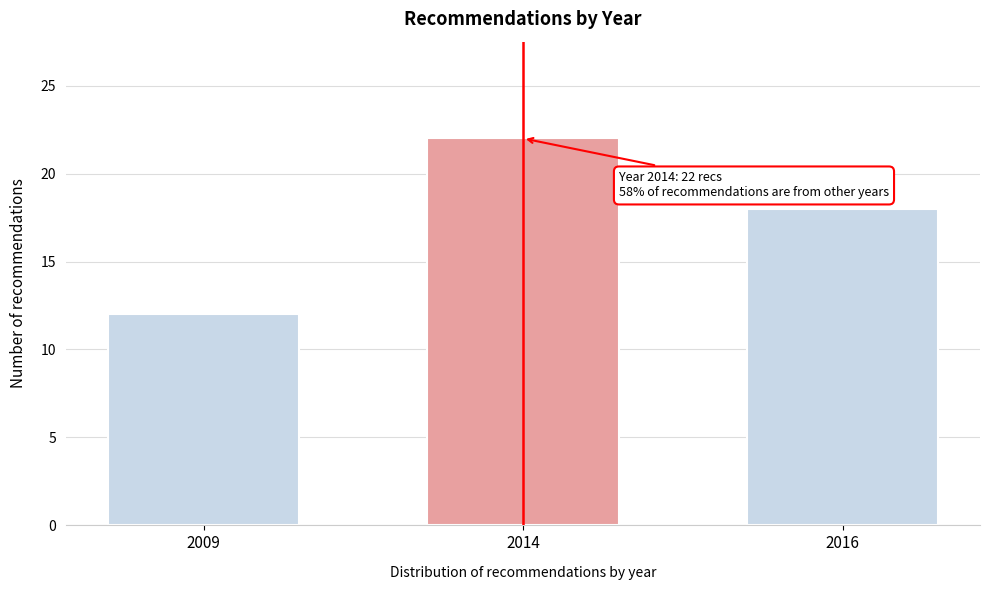

Reading left to right, what are all the values shown in this chart?

12	22	18